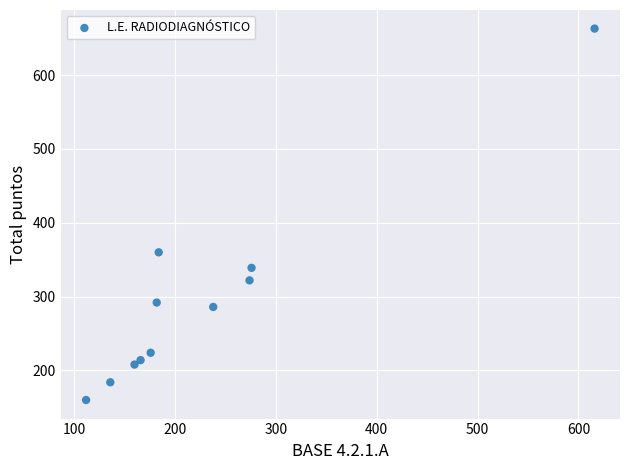

What is the range of X values (max minus min)?

504